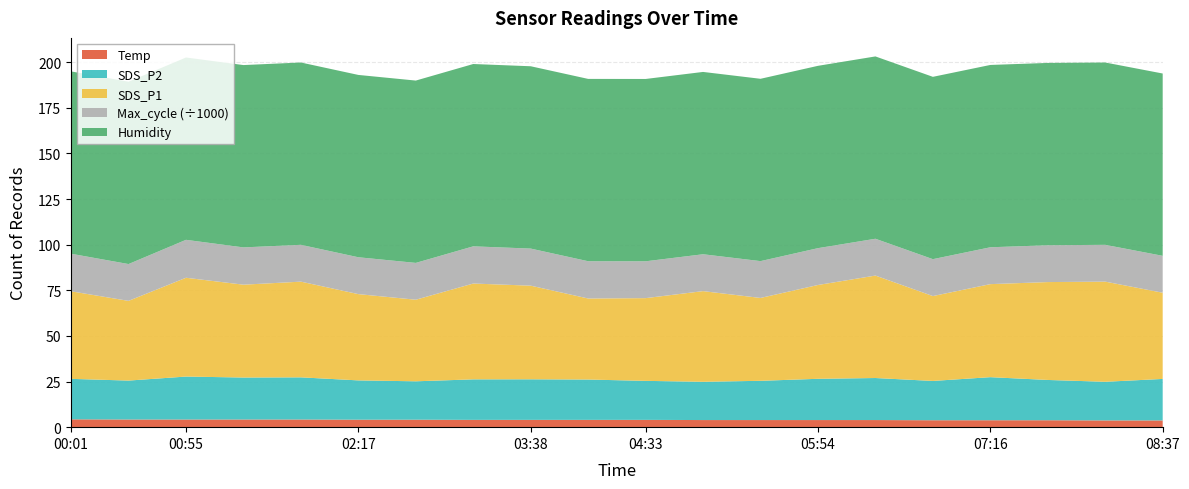

Reading left to right, what are all the values shown in this chart?

SDS_P1: 00:01=48.0	00:28=43.7	00:55=54.1	01:22=50.9	01:50=52.4	02:17=47.3	02:44=44.7	03:11=52.5	03:38=51.3	04:05=44.4	04:33=45.3	05:00=49.7	05:27=45.4	05:54=51.4	06:21=56.1	06:48=46.5	07:16=51.0	07:43=53.6	08:10=54.9	08:37=47.2
SDS_P2: 00:01=22.2	00:28=21.3	00:55=23.5	01:22=23.0	01:50=23.1	02:17=21.5	02:44=21.0	03:11=22.2	03:38=22.2	04:05=22.1	04:33=21.4	05:00=21.0	05:27=21.5	05:54=22.6	06:21=23.0	06:48=21.5	07:16=23.6	07:43=22.1	08:10=21.2	08:37=22.7
Temp: 00:01=4.3	00:28=4.2	00:55=4.2	01:22=4.2	01:50=4.2	02:17=4.1	02:44=4.1	03:11=4.0	03:38=4.0	04:05=4.0	04:33=4.0	05:00=3.9	05:27=3.9	05:54=3.9	06:21=3.9	06:48=3.8	07:16=3.8	07:43=3.8	08:10=3.7	08:37=3.7
Humidity: 00:01=99.9	00:28=99.9	00:55=99.9	01:22=99.9	01:50=99.9	02:17=99.9	02:44=99.9	03:11=99.9	03:38=99.9	04:05=99.9	04:33=99.9	05:00=99.9	05:27=99.9	05:54=99.9	06:21=99.9	06:48=99.9	07:16=99.9	07:43=99.9	08:10=99.9	08:37=99.9
Max_cycle: 00:01=20587.0	00:28=20175.0	00:55=20792.0	01:22=20432.0	01:50=20182.0	02:17=20199.0	02:44=20179.0	03:11=20382.0	03:38=20323.0	04:05=20422.0	04:33=20186.0	05:00=20203.0	05:27=20183.0	05:54=20187.0	06:21=20178.0	06:48=20226.0	07:16=20195.0	07:43=20178.0	08:10=20167.0	08:37=20218.0